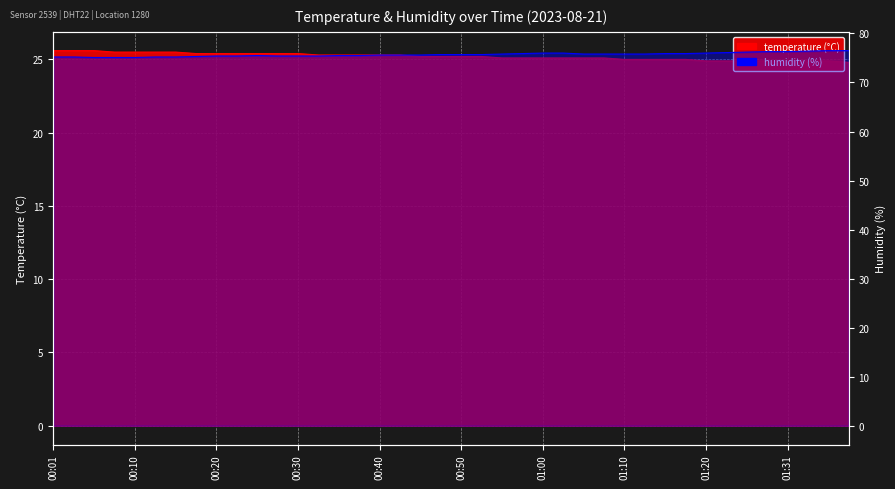

True or false: temperature and humidity cross at least once.

False